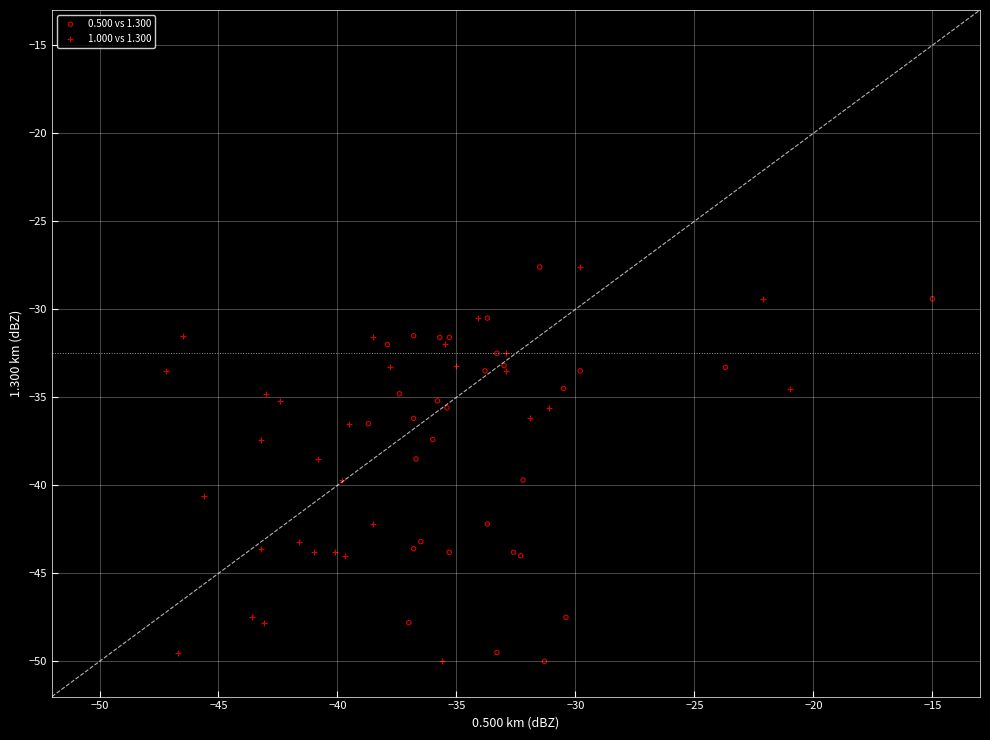

What are all the series names shown in the legend?

0.500 vs 1.300, 1.000 vs 1.300